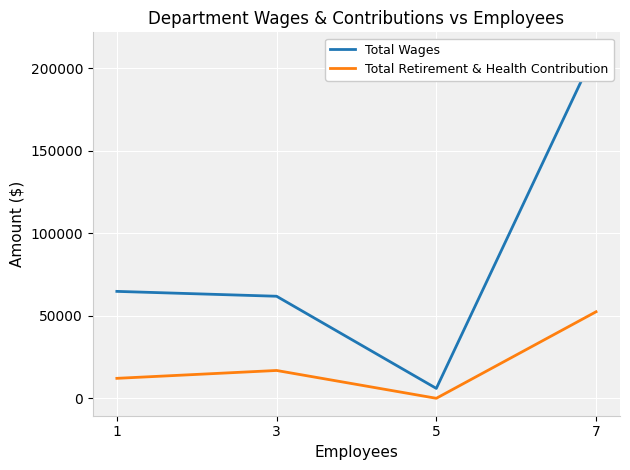

Reading left to right, transcribe all the data shown in this chart.

Total Wages: 64813	61859	6000	211284
Total Retirement & Health Contribution: 12096	16865	0	52448